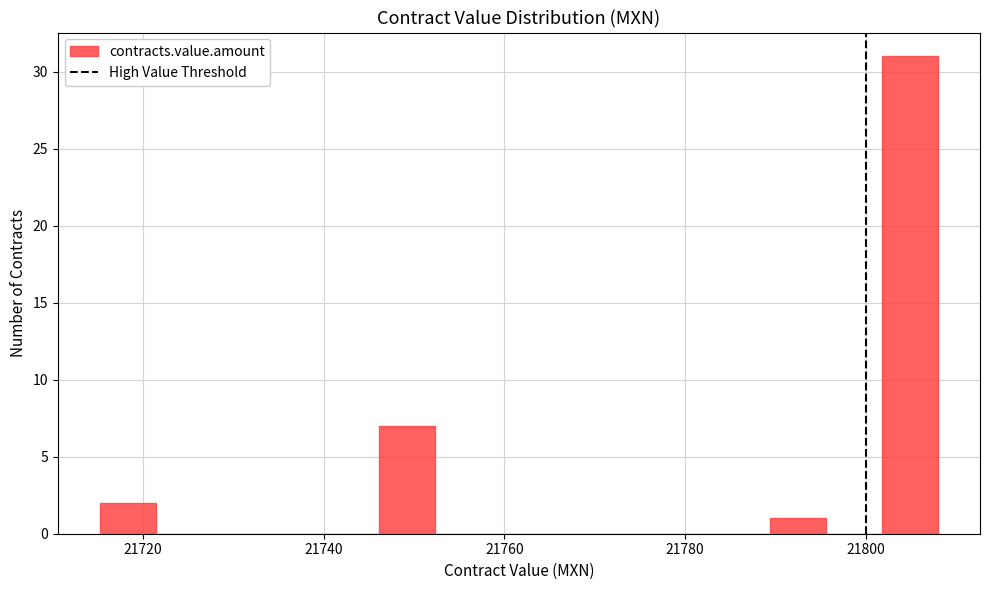

Around what value on the x-axis is the tallest bar? Give the approximate position of its centre, as read against the axis.

21804